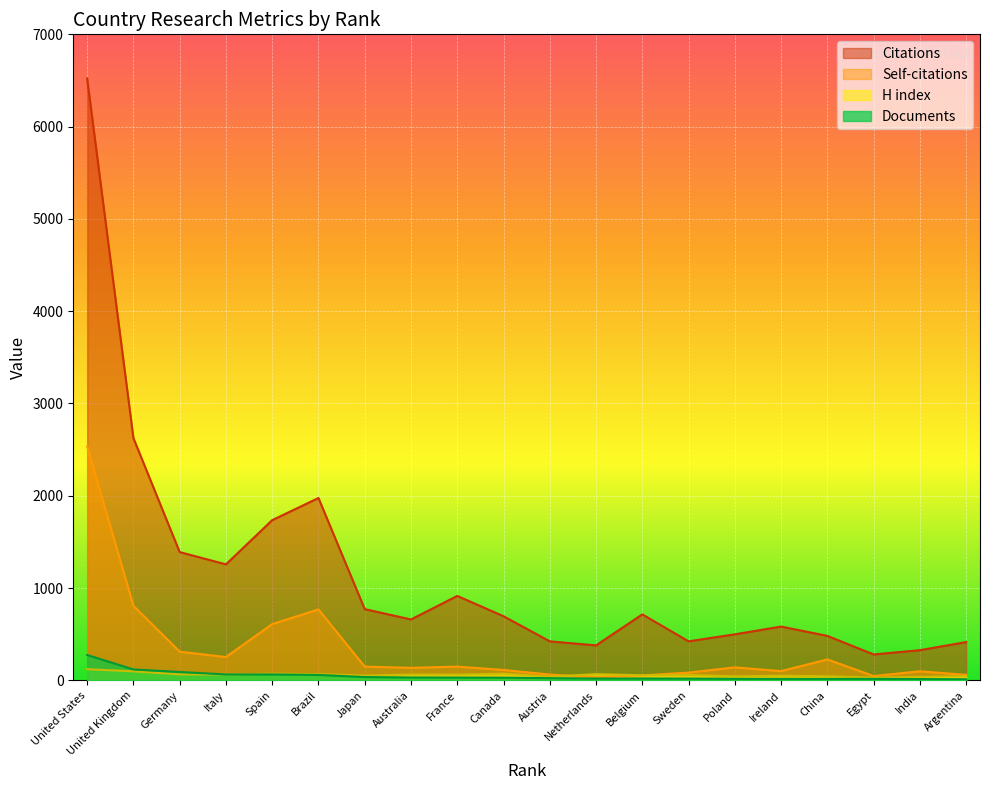

What is the difference between the highest and lowest values at Italy?

1193